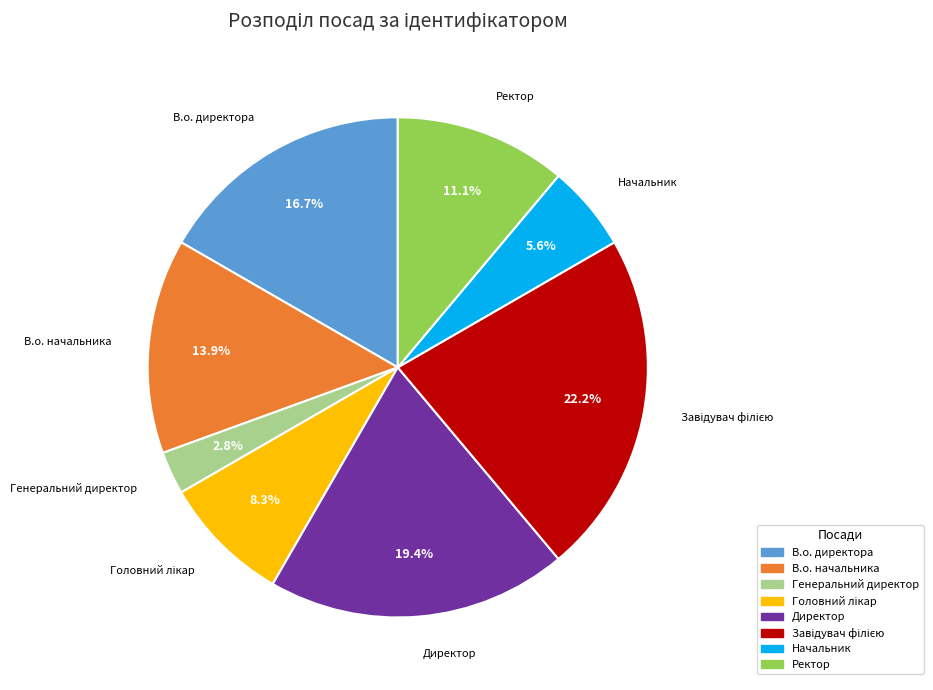

What is the smallest slice in the pie chart?

Генеральний директор